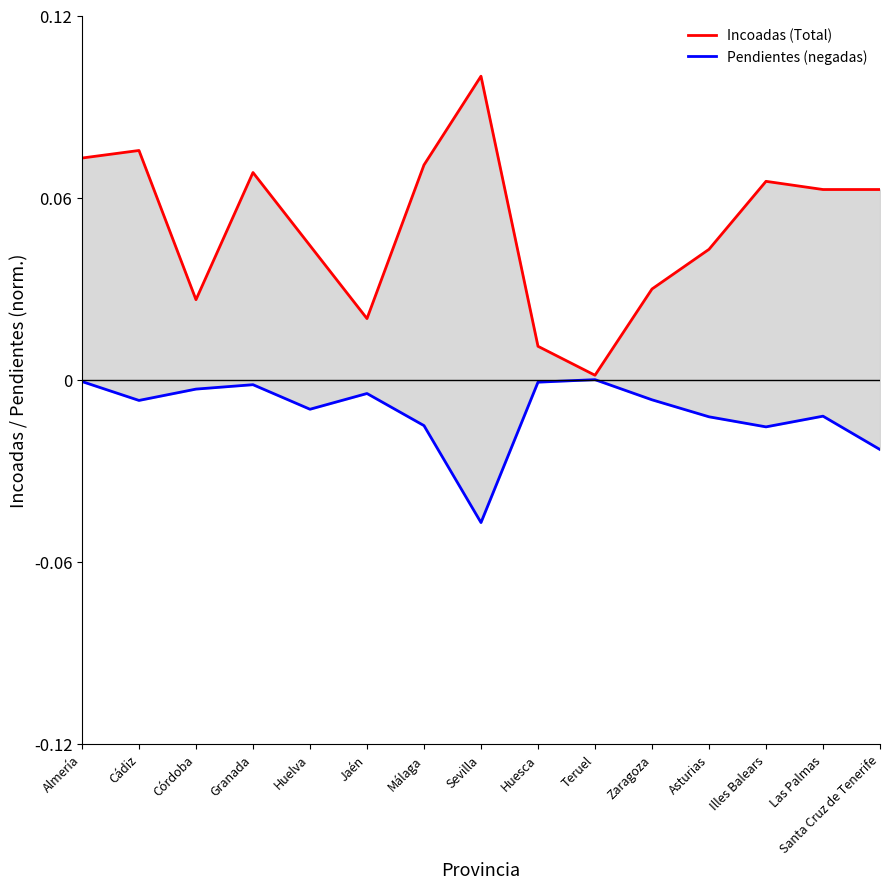

True or false: Incoadas (Total) and Pendientes (negadas) intersect in this chart.

False